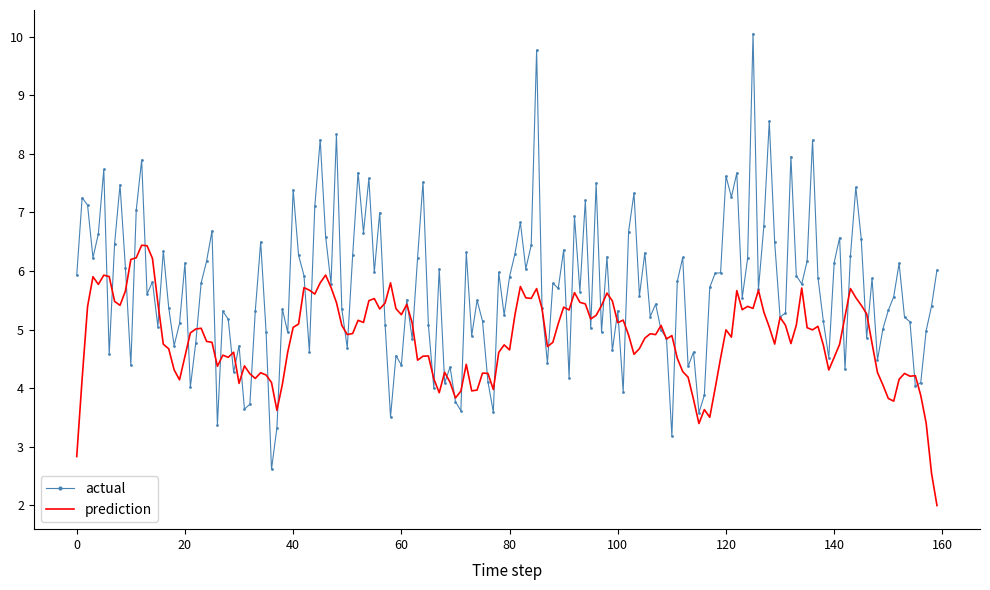

What is the smallest value displayed?

2.0